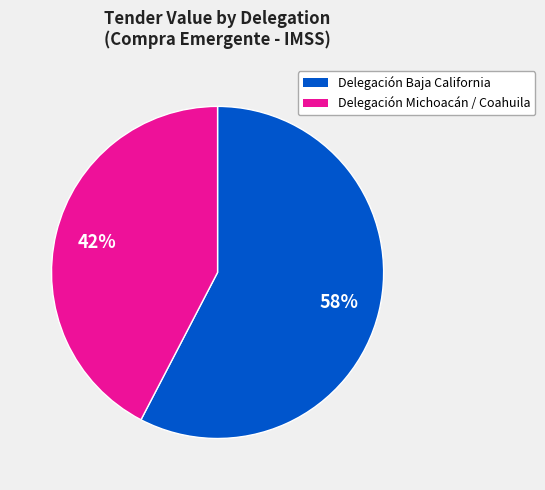

Is there any slice that represents more than half of the pie?

Yes